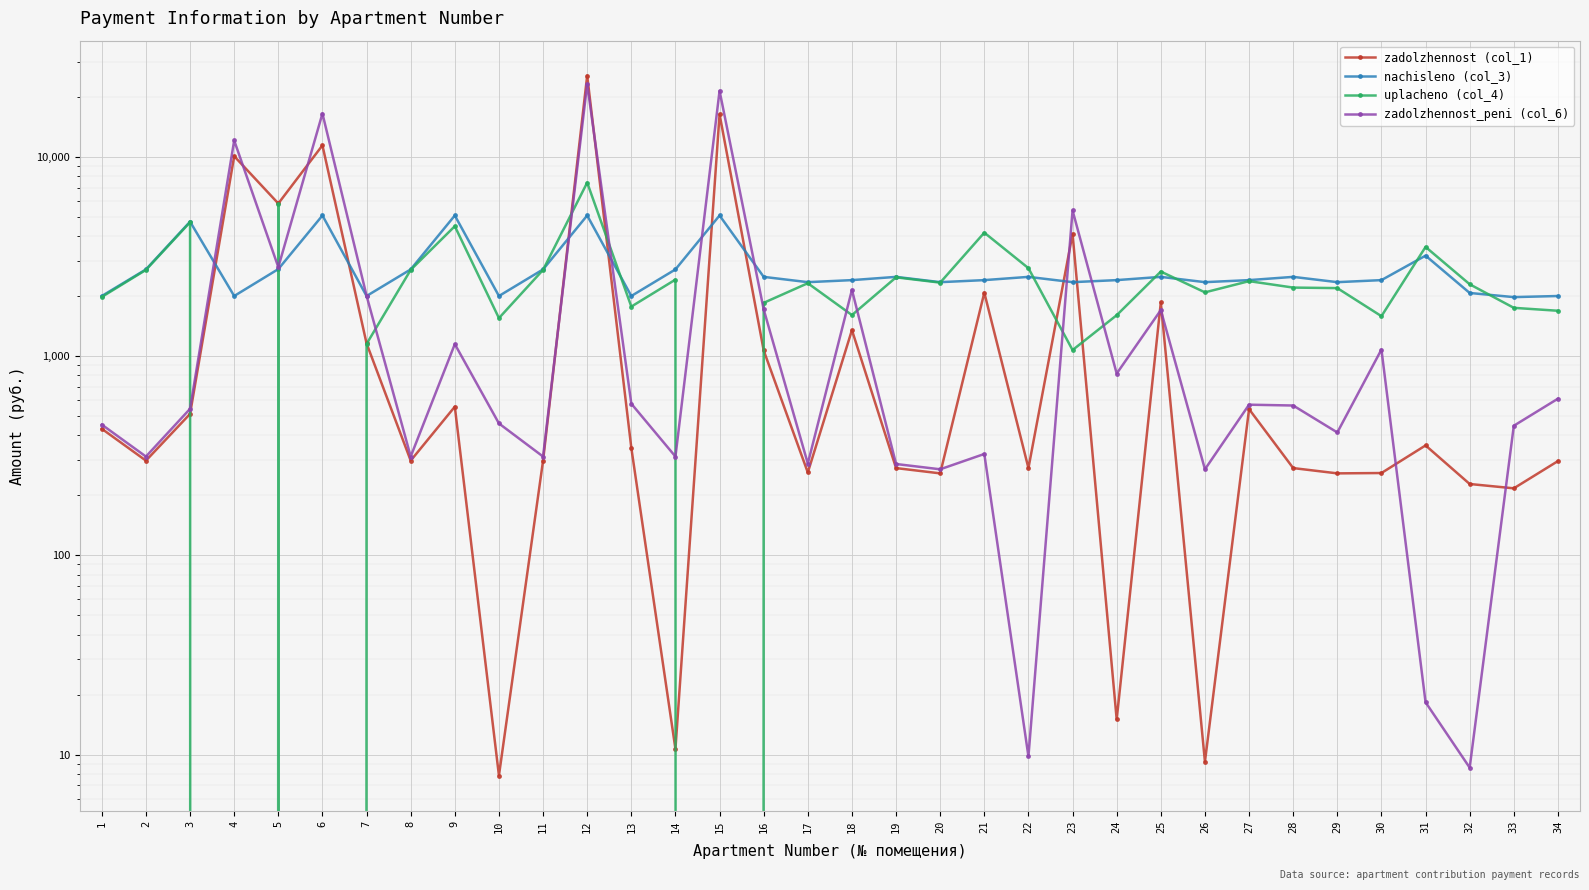

List the series in order of their overall mean, lowest first.

uplacheno (col_4), zadolzhennost (col_1), nachisleno (col_3), zadolzhennost_peni (col_6)